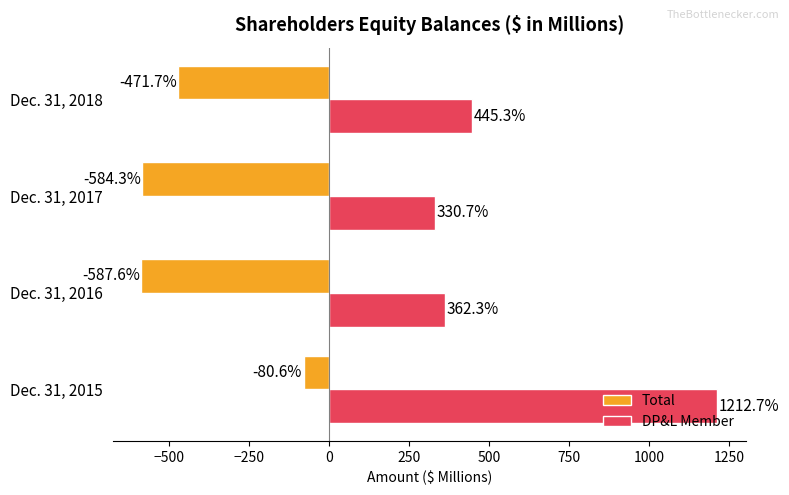

The value of DP&L Member at Dec. 31, 2015 is 1212.7. True or false?

True